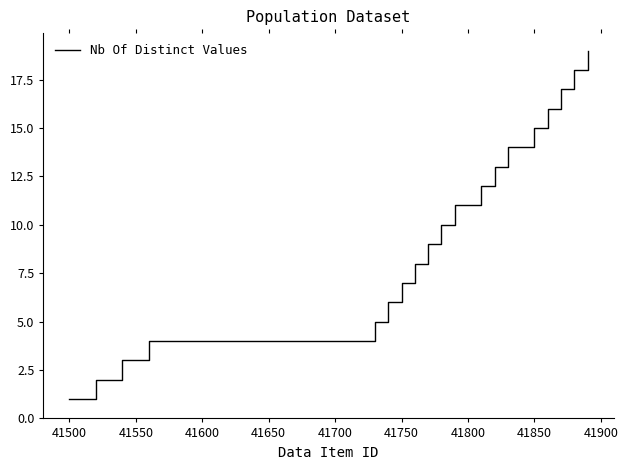

Reading left to right, list all the values displayed in this chart.

1	1	2	2	3	3	4	4	4	4	4	4	4	4	4	4	4	4	4	4	4	4	4	5	6	7	8	9	10	11	11	12	13	14	14	15	16	17	18	19